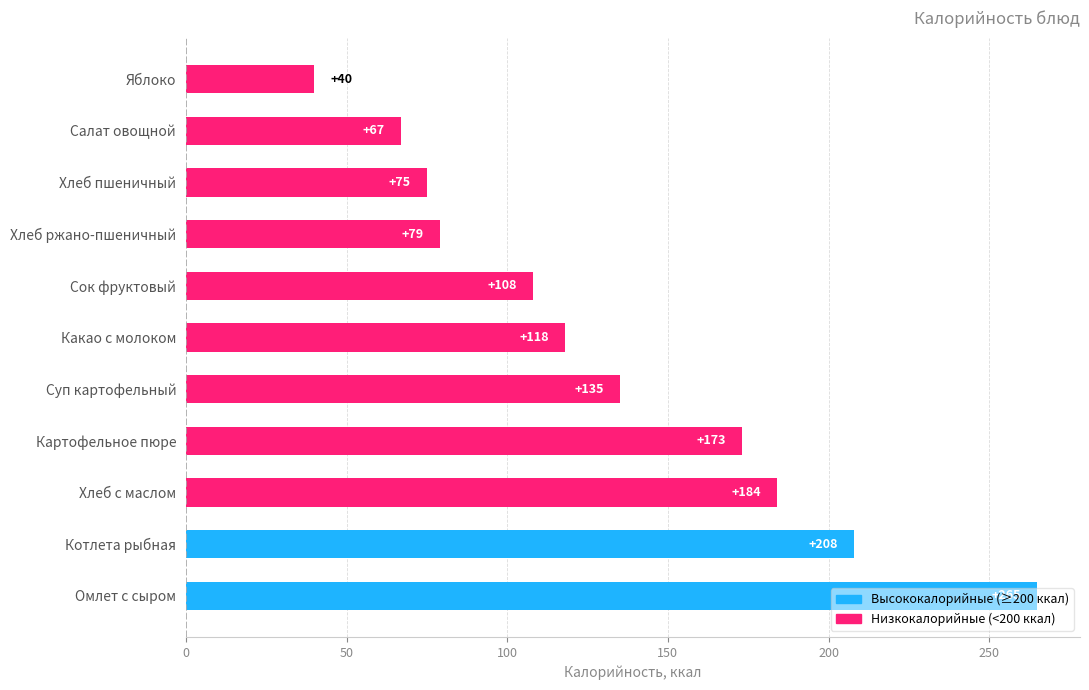

Which has a higher value, Хлеб пшеничный or Омлет с сыром?

Омлет с сыром